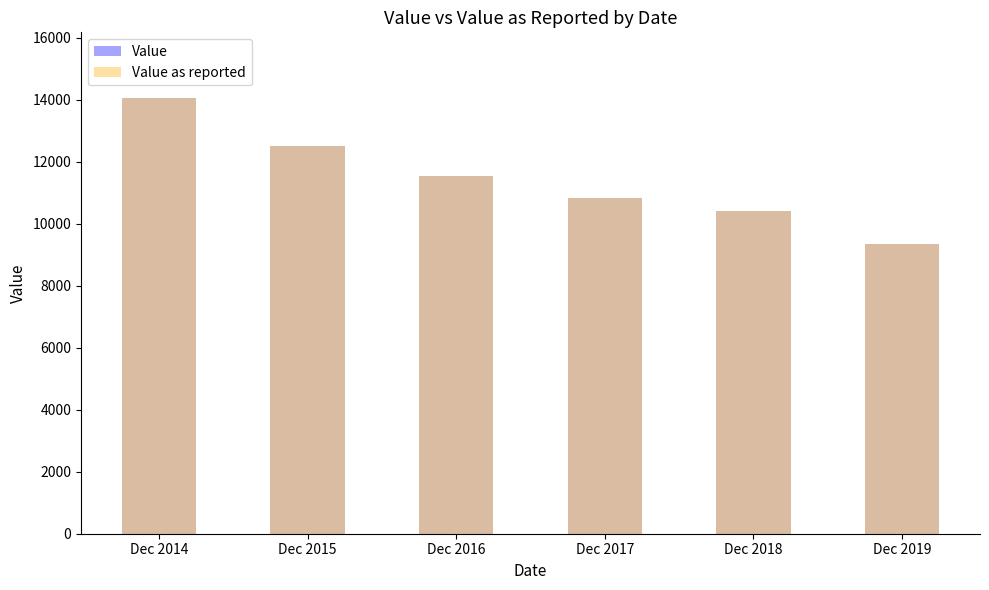

Reading left to right, what are all the values shown in this chart?

Value: 14058	12509	11534	10828	10393	9356
Value as reported: 14058	12509	11534	10828	10393	9356